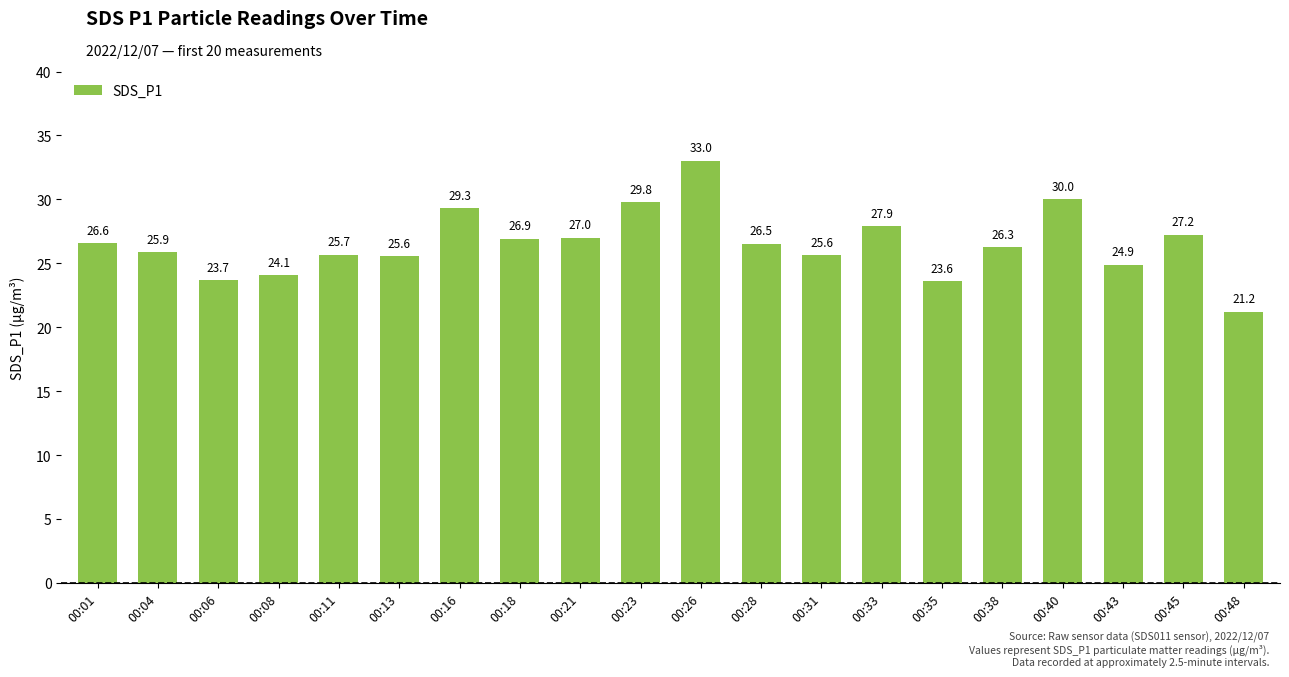

What is the maximum value shown in the chart?

33.0